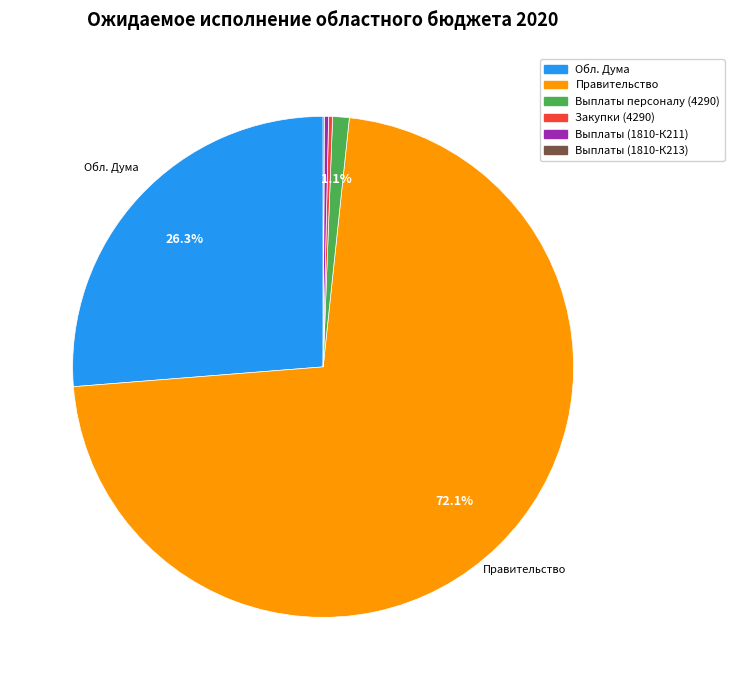

Is there any slice that represents more than half of the pie?

Yes